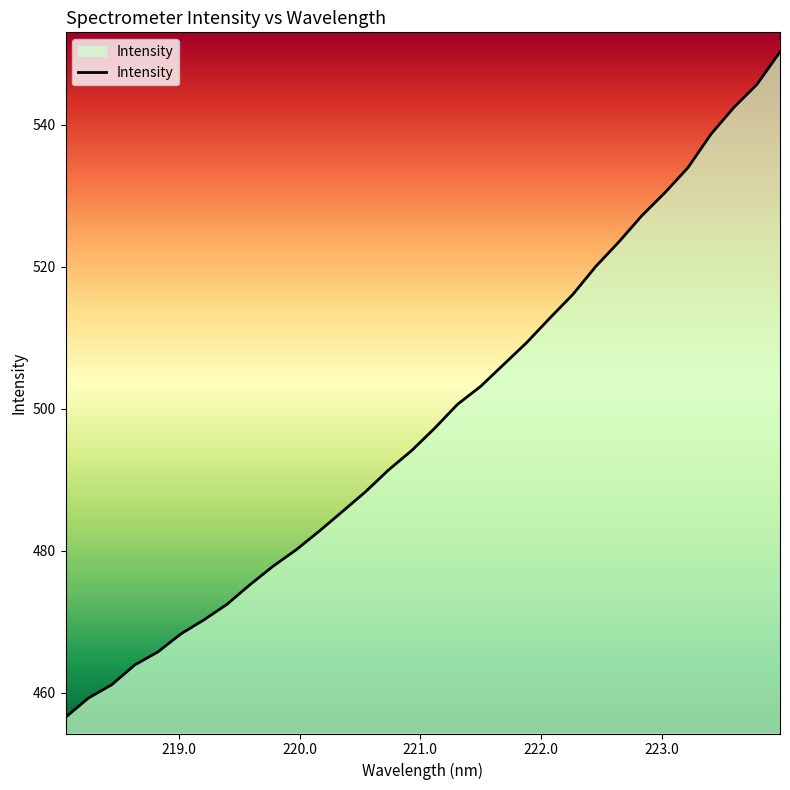

What is the greatest value displayed?

550.3